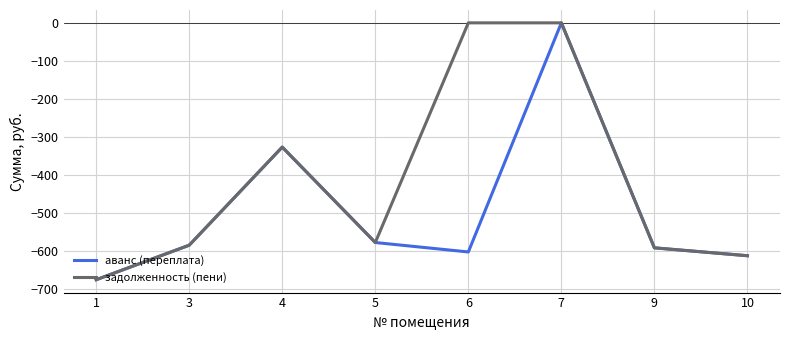

At which label is аванс (переплата) closest to -337?

4